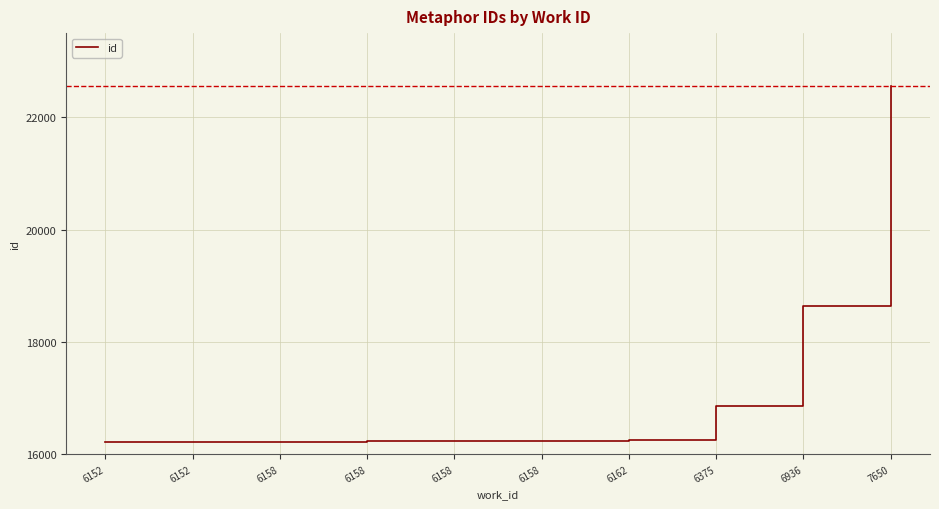

What is the value of the 9th point from the left?

18635